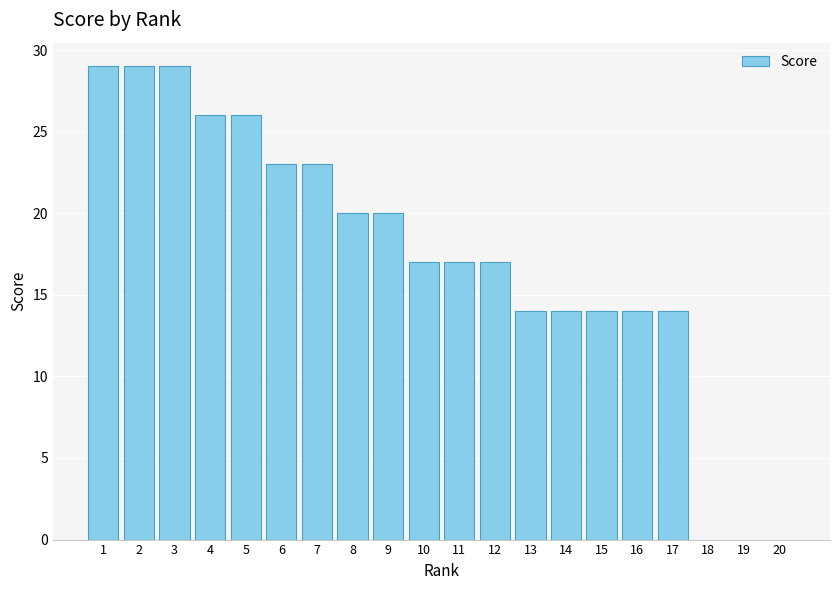

Reading left to right, transcribe all the data shown in this chart.

29	29	29	26	26	23	23	20	20	17	17	17	14	14	14	14	14	0	0	0